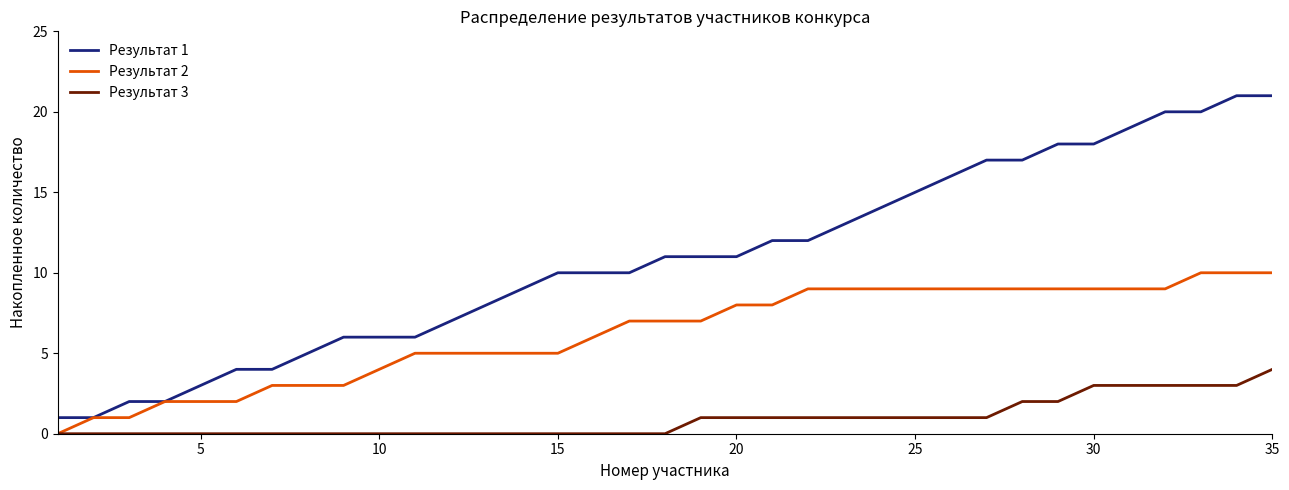

How many Результат 2 values are between 3 and 9?

26